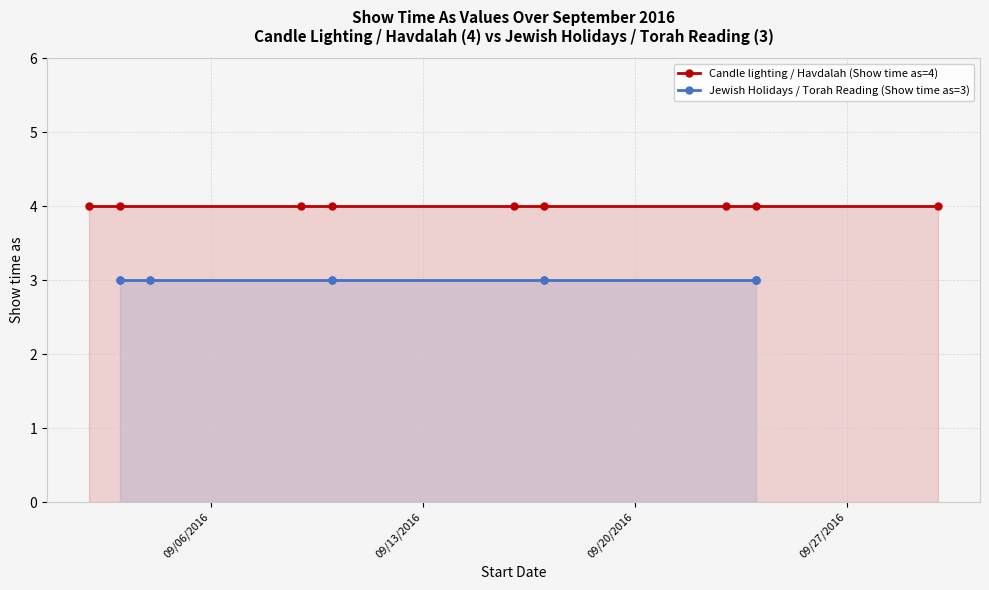

Does the chart display data point markers on the line(s)?

Yes